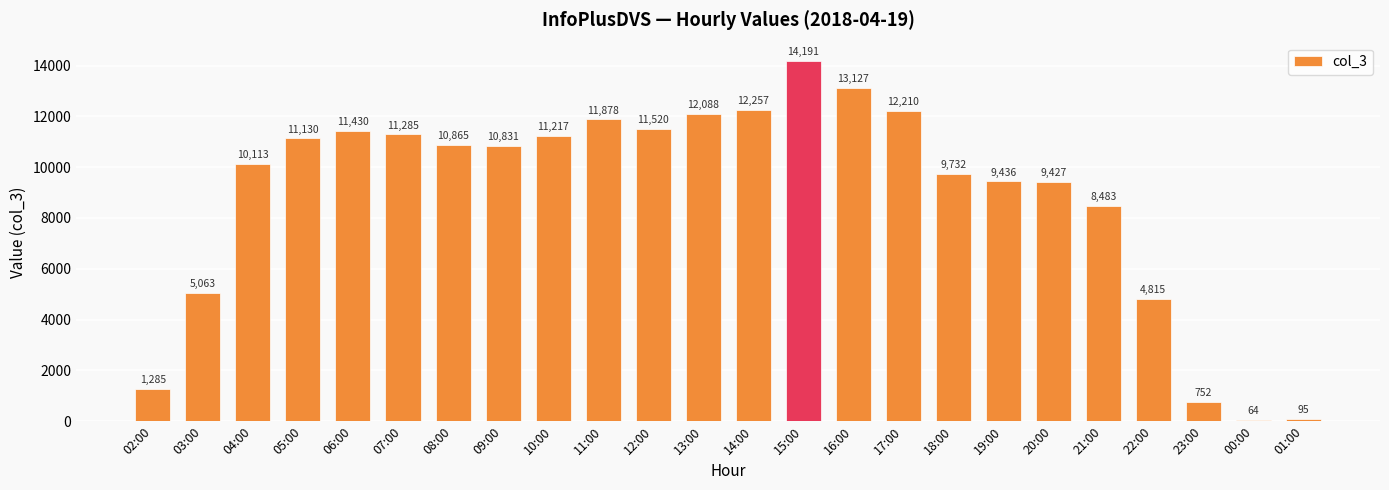

What is the ratio of the value at 02:00 to the value at 14:00?

0.1